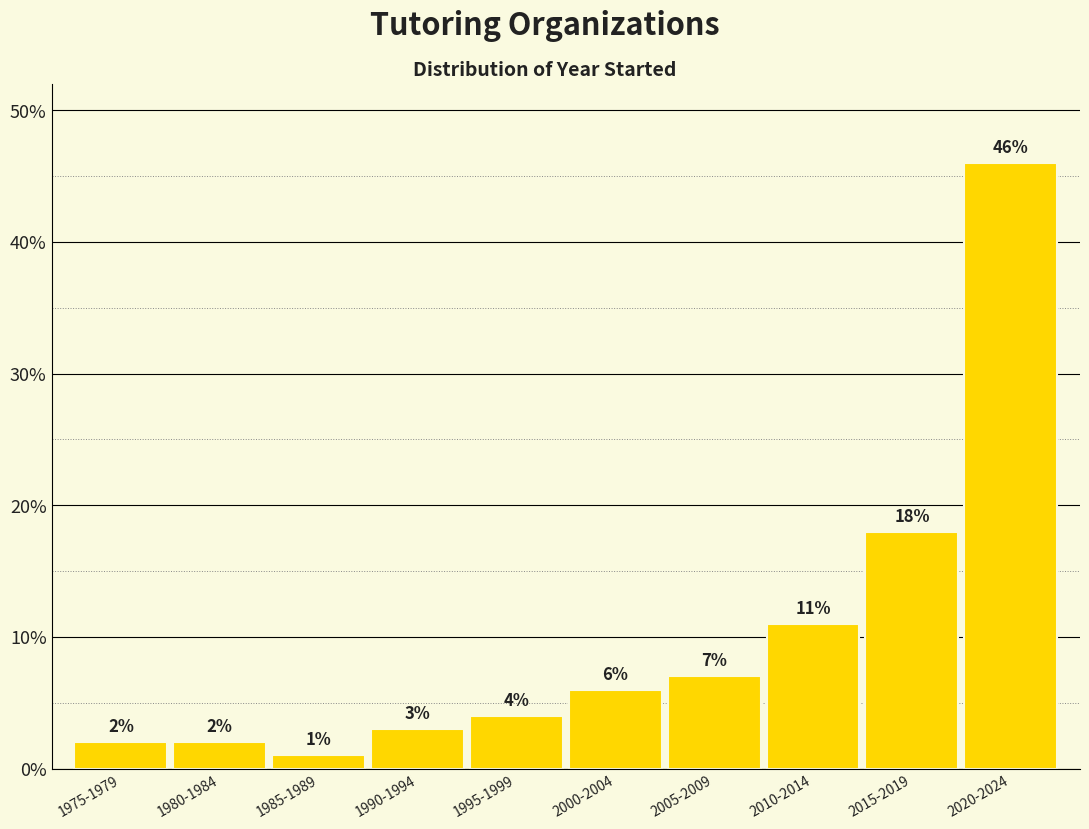

Reading left to right, transcribe all the data shown in this chart.

1975-1979=2.0	1980-1984=2.0	1985-1989=1.0	1990-1994=3.0	1995-1999=4.0	2000-2004=6.0	2005-2009=7.0	2010-2014=11.0	2015-2019=18.0	2020-2024=46.0